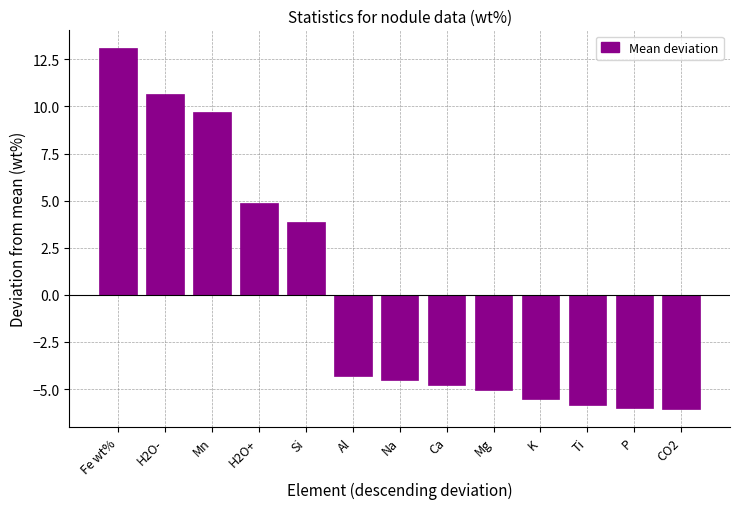

What is the value of the 7th bar from the left?

-4.5